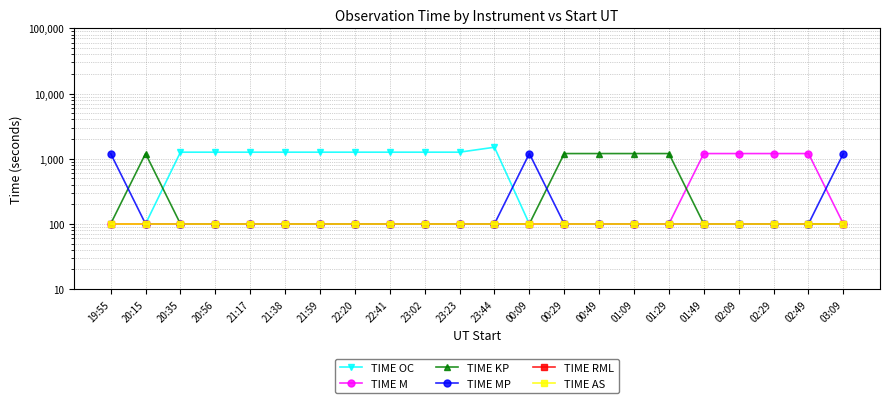

How many categories are shown in the chart?

22